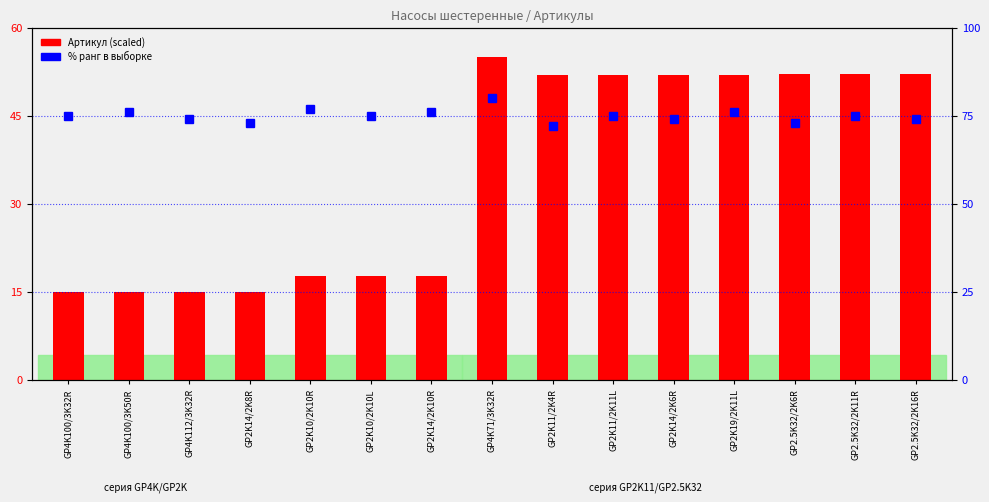

True or false: Артикул (scaled) has a value of 55.0 at GP4K71/3K32R.

True